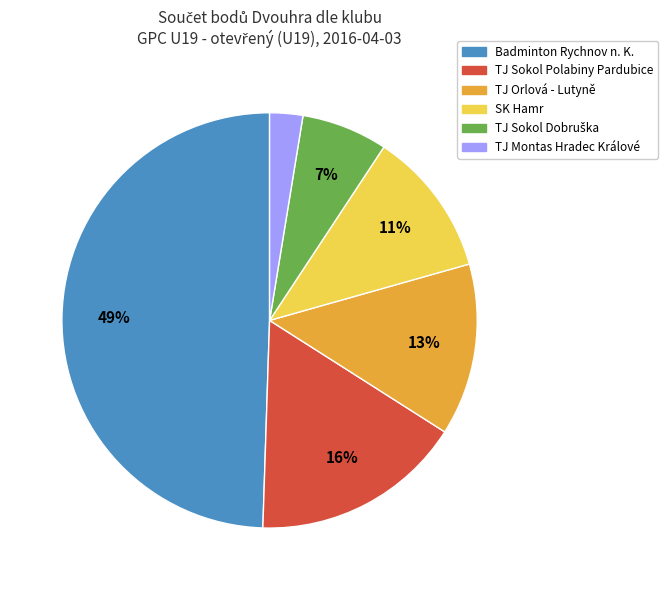

Is there a majority slice in this chart?

No